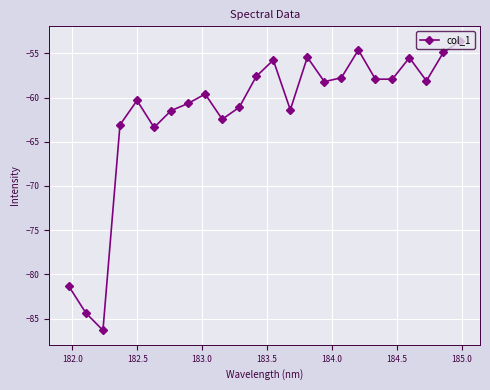

What is the value of the 6th point from the left?

-63.4